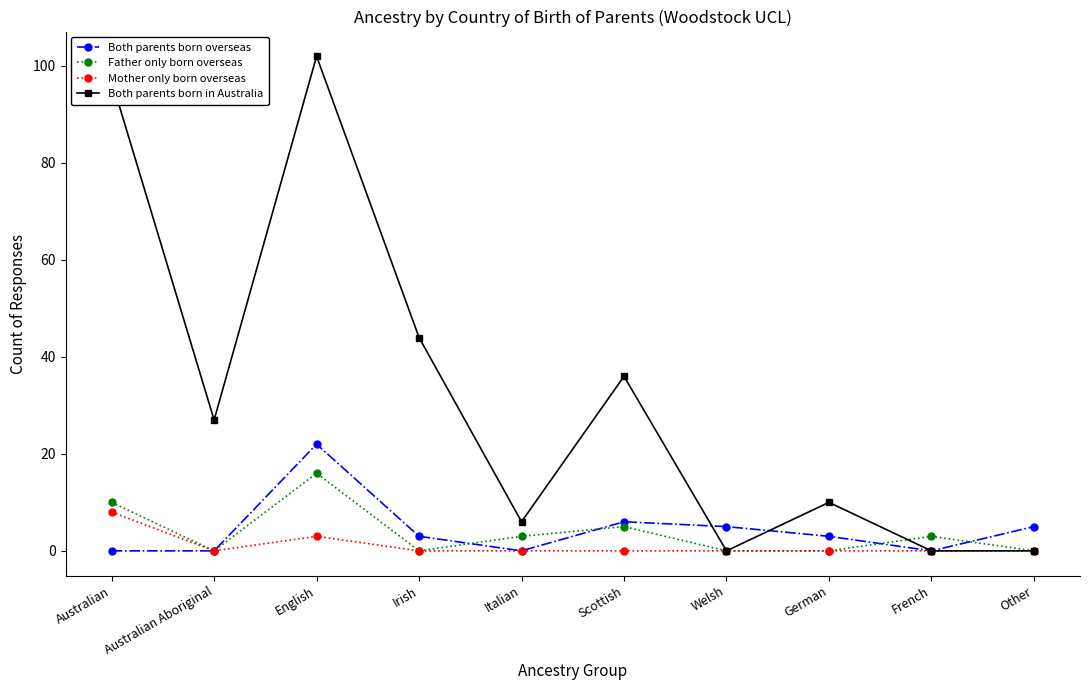

The Both parents born overseas series shows 0 at Australian Aboriginal. True or false?

True